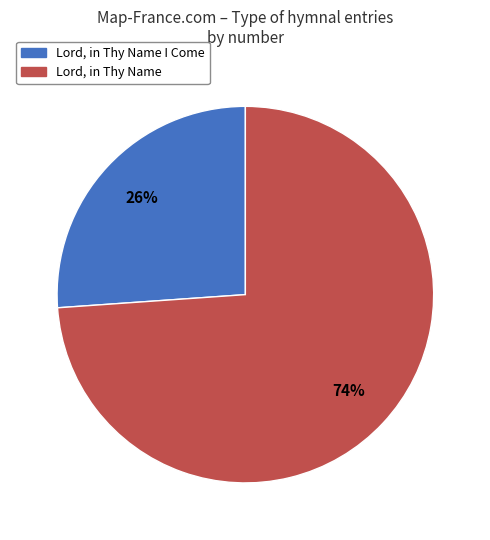

Which slice is the smallest?

Lord, in Thy Name I Come